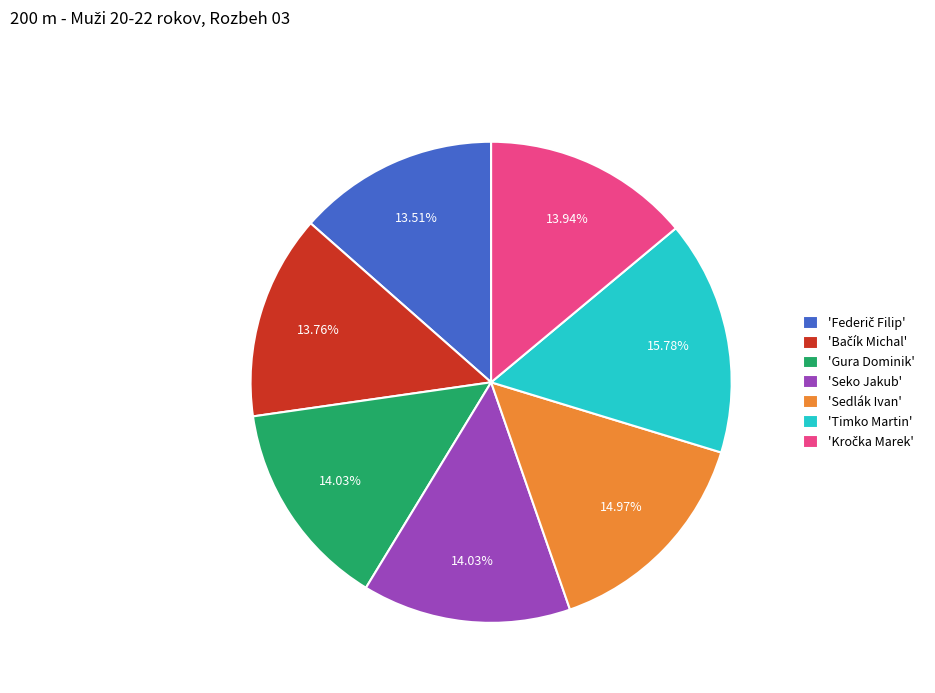

Is 'Seko Jakub' the majority of the pie?

No